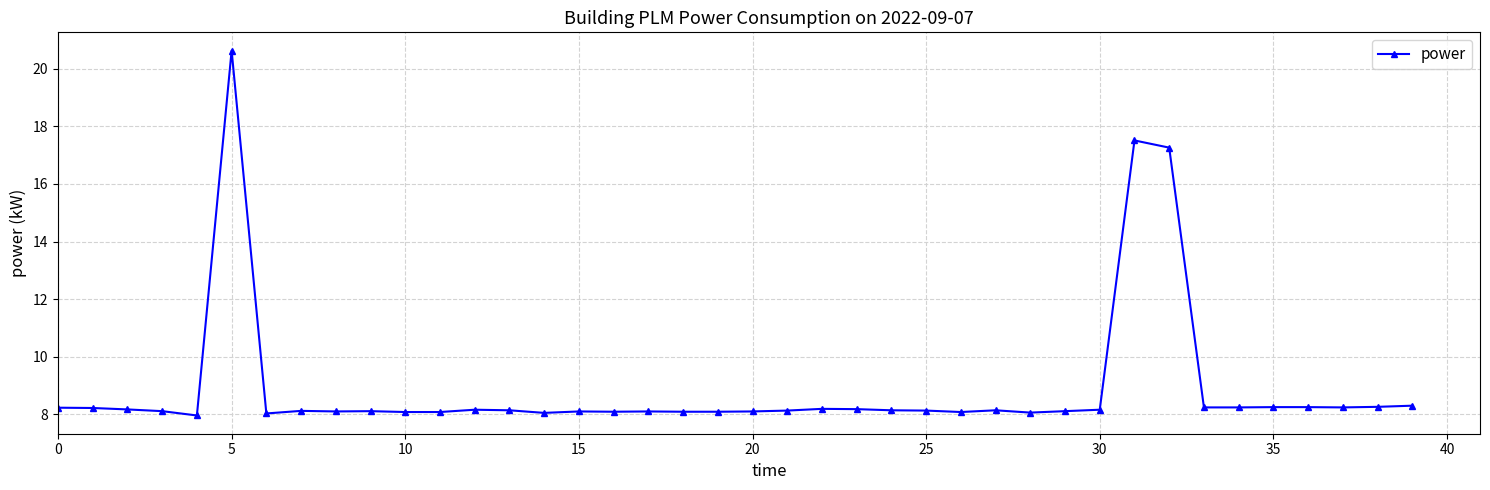

What is the sum of all values?

356.6